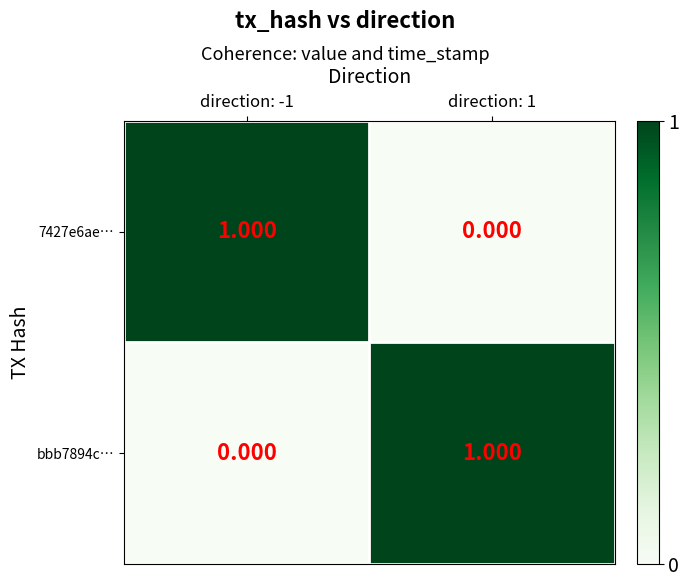

How many data points in 7427e6ae… are less than 1?

1